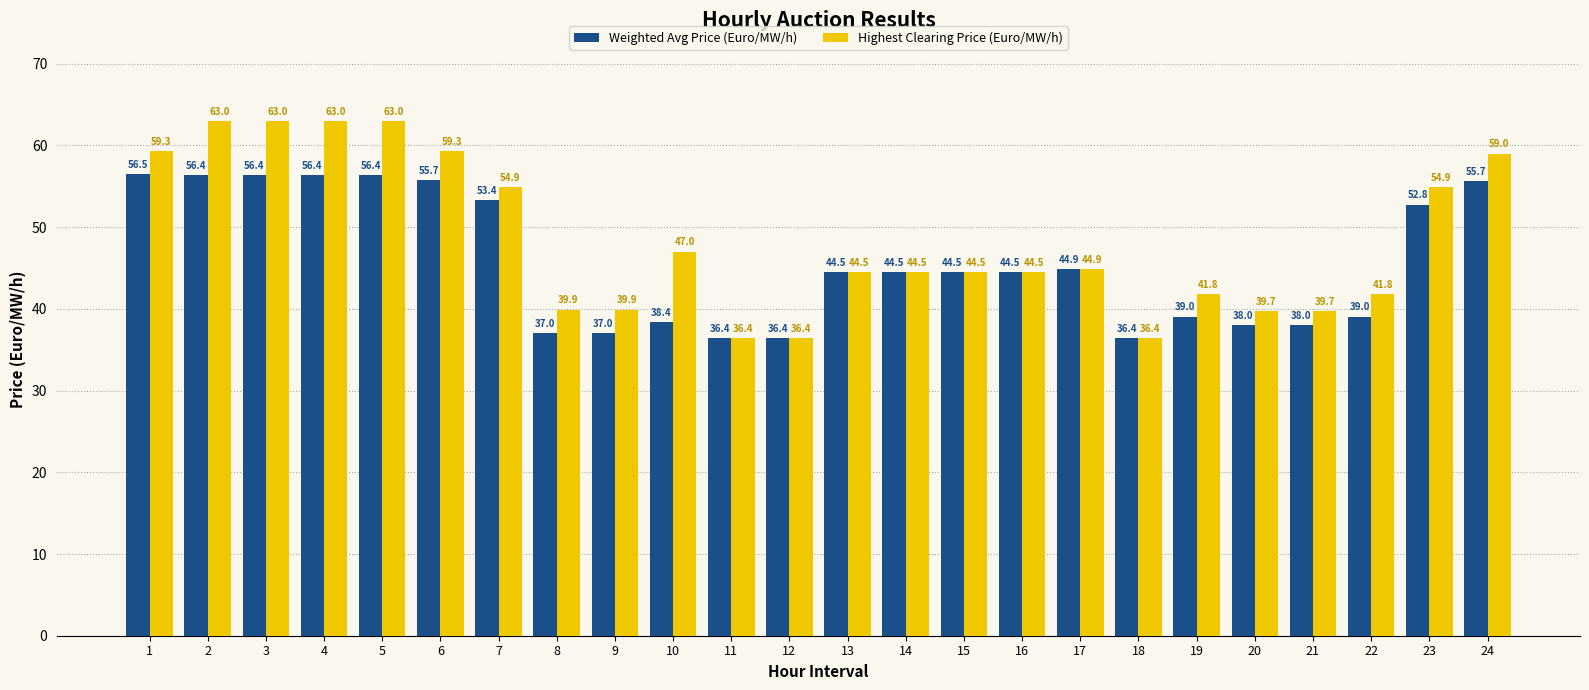

How many data points in Highest Clearing Price (Euro/MW/h) are above 44?

15